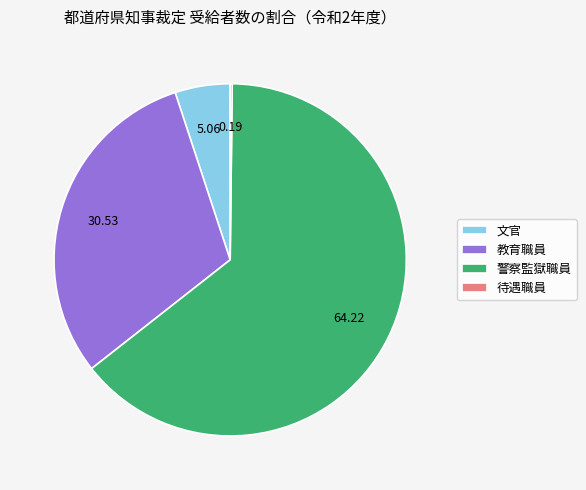

Do 教育職員 and 文官 together represent more than half of the pie?

No